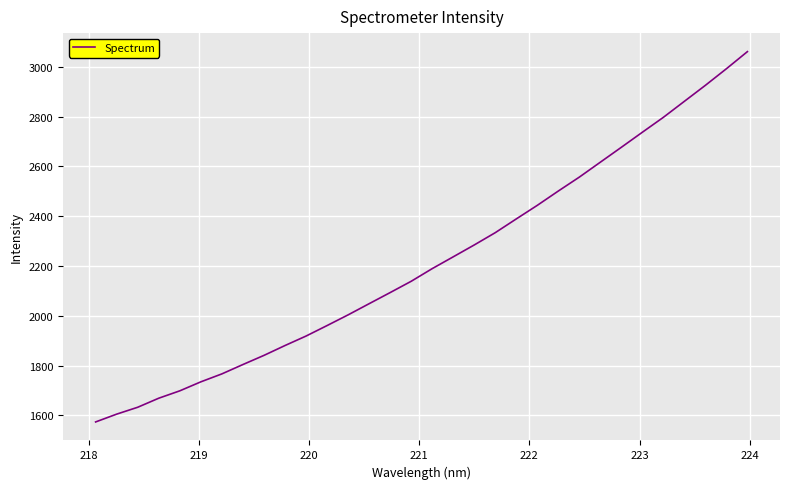

What is the difference between the maximum and minimum values?

1486.8